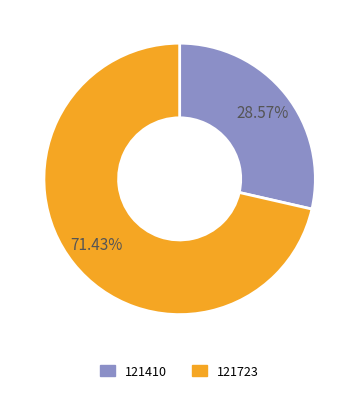

What percentage do 121410 and 121723 together represent?

100.0%